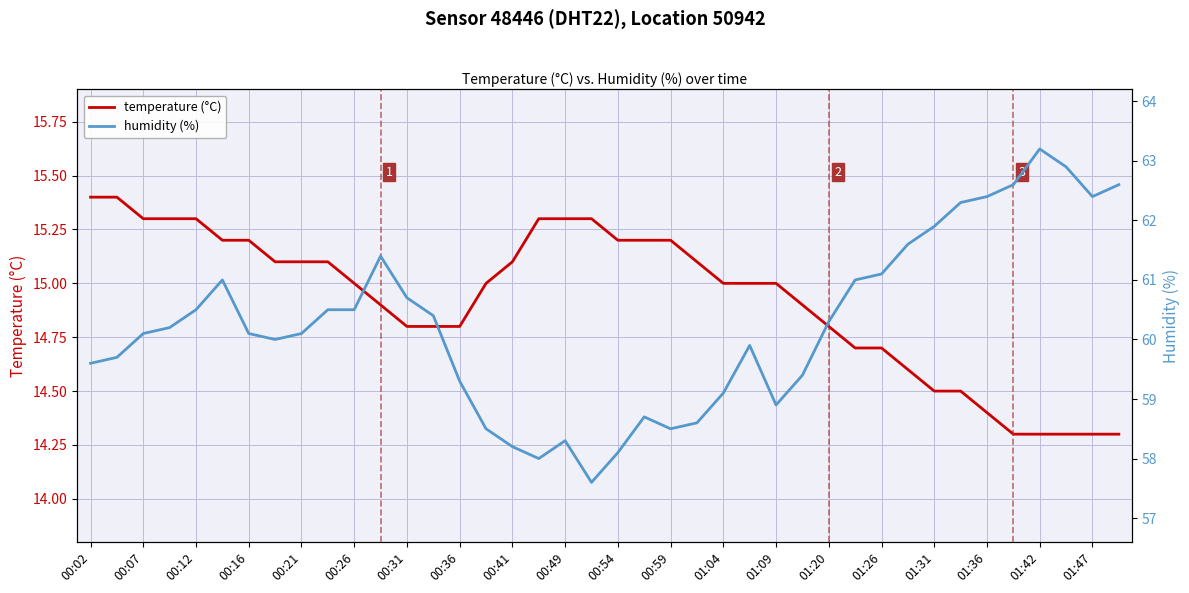

What is the greatest value displayed?

63.2